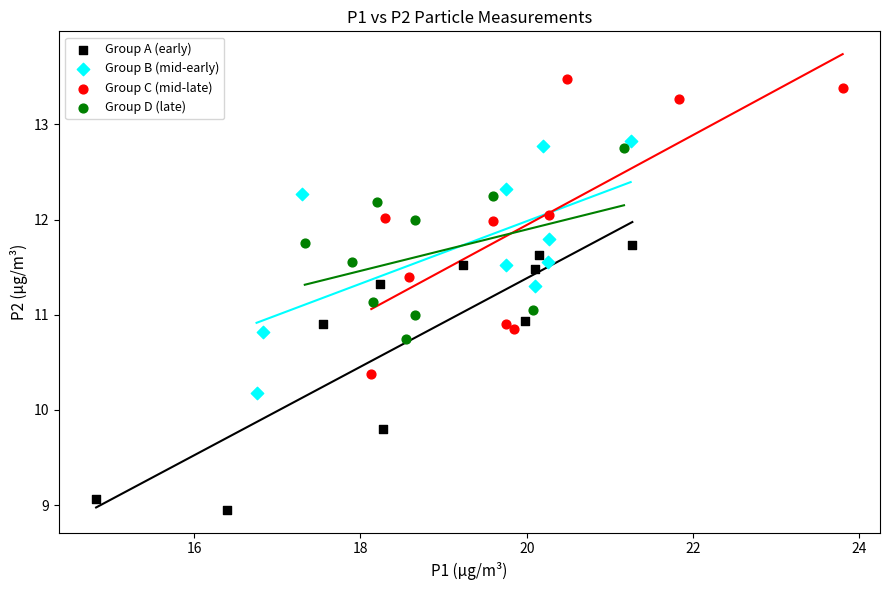

Which series contains the highest Y value?

Group C (mid-late)